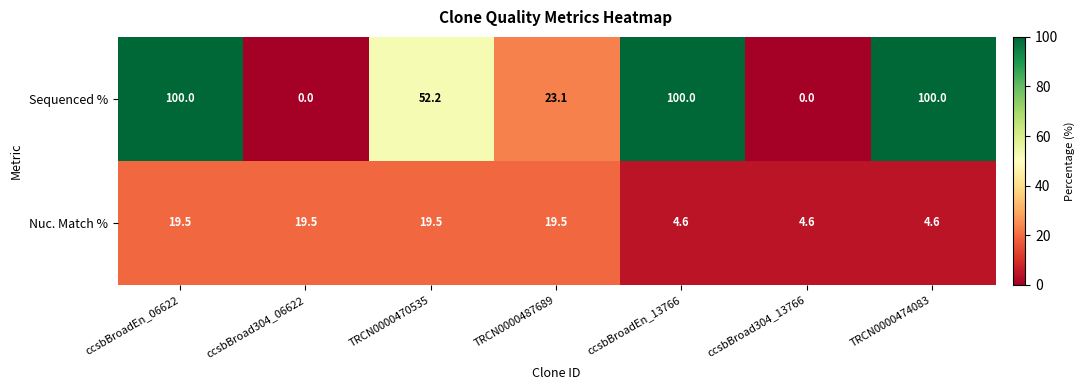

At which category is the sum across all series the highest?

ccsbBroadEn_06622